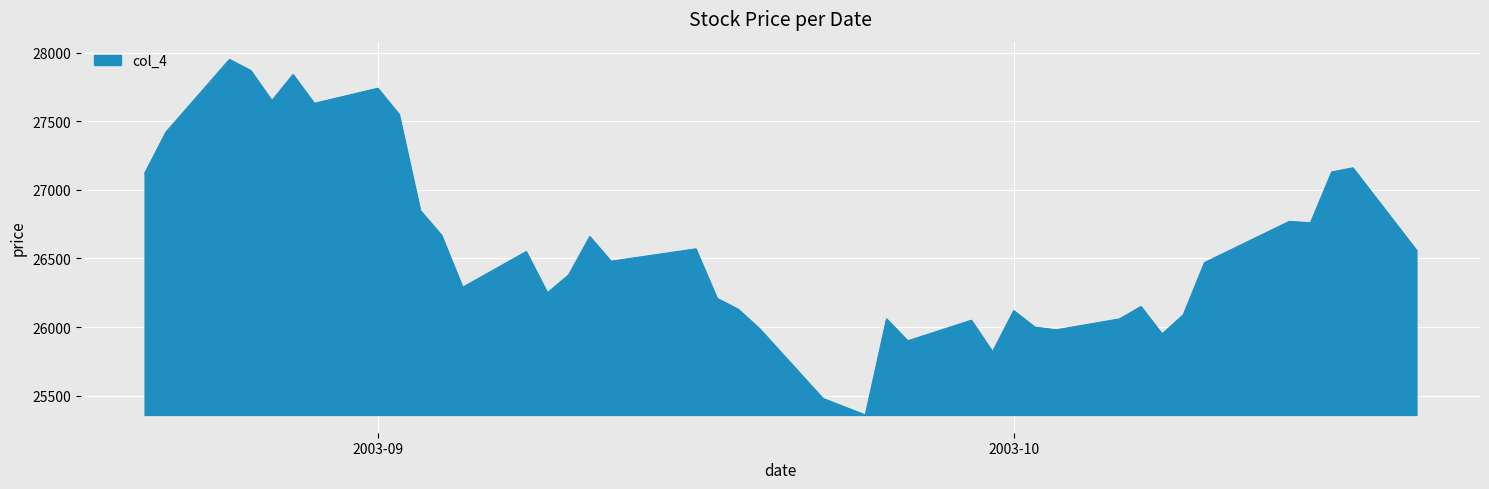

What is the greatest value displayed?

27950